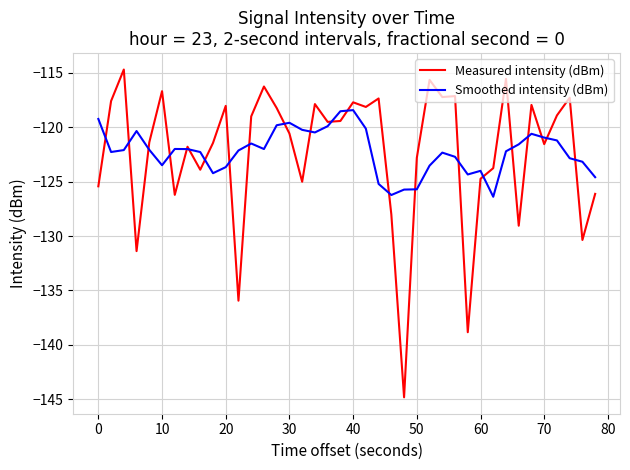

True or false: Measured intensity (dBm) has more than 2 points higher than both neighbors.

True